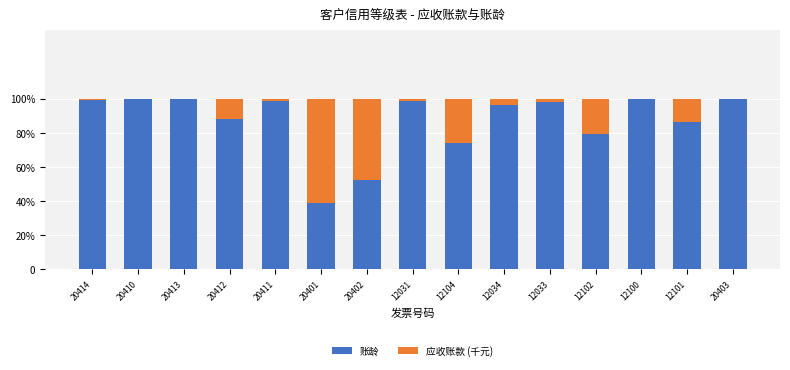

Between 20414 and 20402, which series saw the biggest shift?

应收账款 (千元)